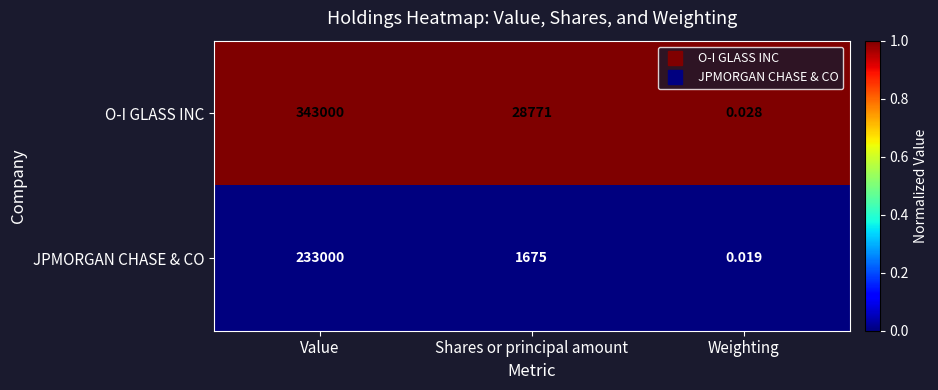

Where is JPMORGAN CHASE & CO nearest to the value 116500?

Shares or principal amount